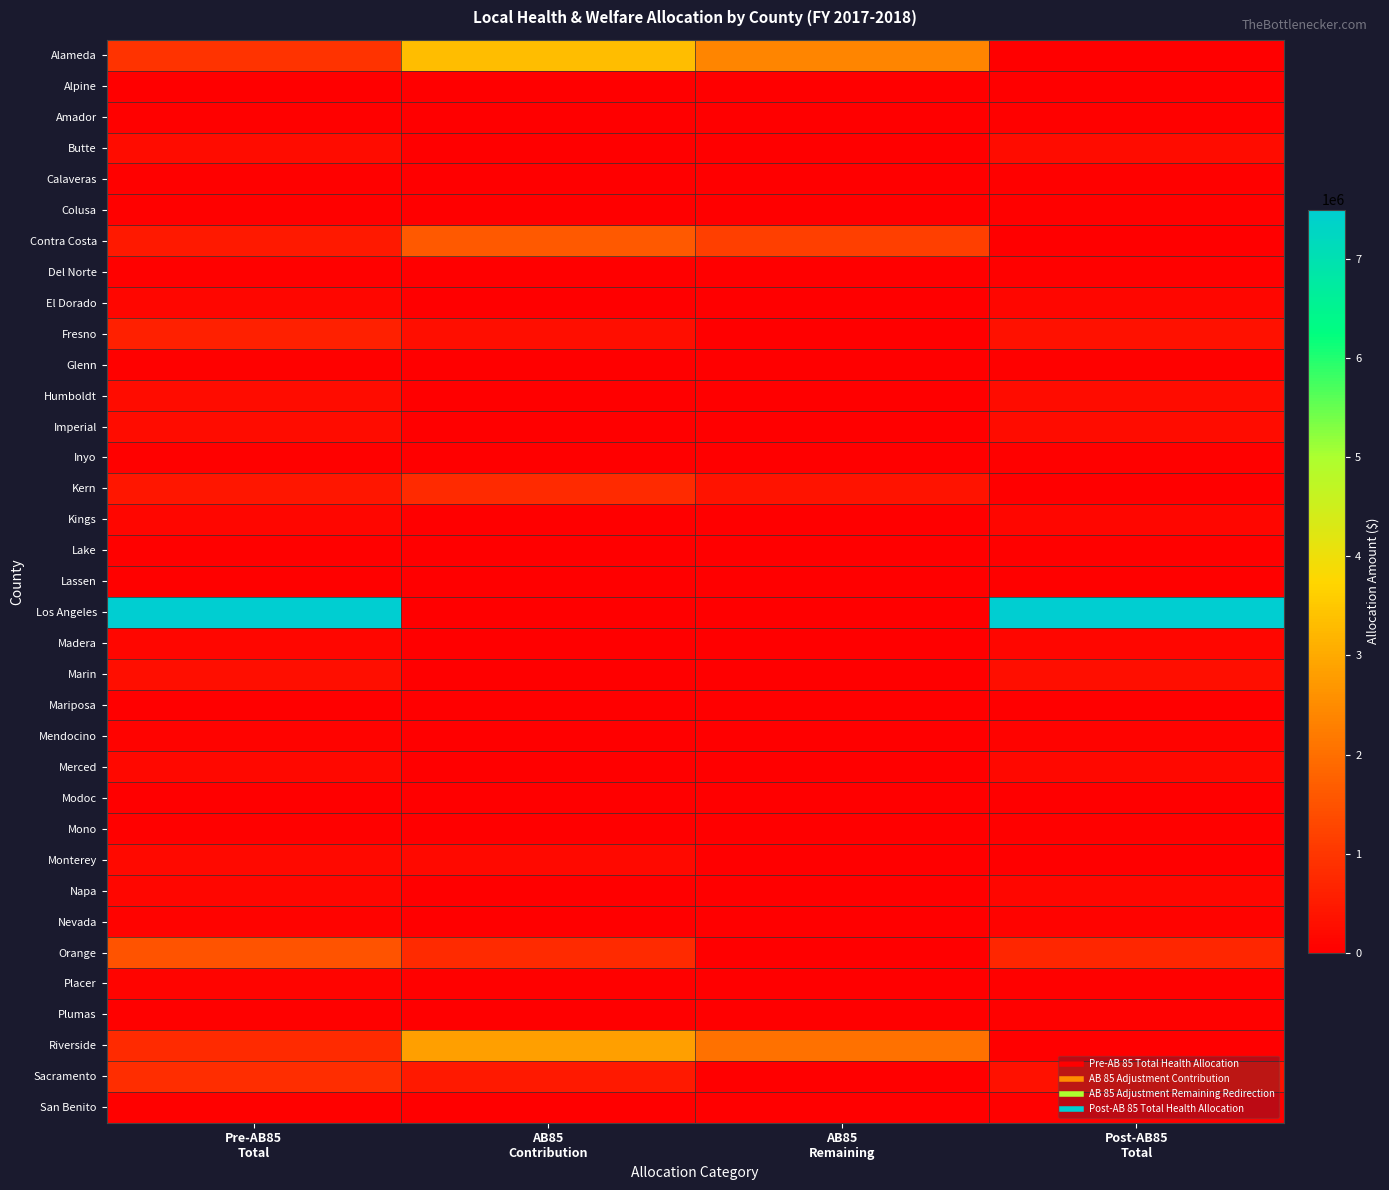

Reading left to right, list all the values displayed in this chart.

Alameda: Pre-AB85
Total=943374.9	AB85
Contribution=3338665.5	AB85
Remaining=2395290.6	Post-AB85
Total=0.0
Alpine: Pre-AB85
Total=2634.3	AB85
Contribution=0.0	AB85
Remaining=0.0	Post-AB85
Total=2634.3
Amador: Pre-AB85
Total=35672.5	AB85
Contribution=0.0	AB85
Remaining=0.0	Post-AB85
Total=35672.5
Butte: Pre-AB85
Total=248598.9	AB85
Contribution=0.0	AB85
Remaining=0.0	Post-AB85
Total=248598.9
Calaveras: Pre-AB85
Total=38157.4	AB85
Contribution=0.0	AB85
Remaining=0.0	Post-AB85
Total=38157.4
Colusa: Pre-AB85
Total=30411.2	AB85
Contribution=0.0	AB85
Remaining=0.0	Post-AB85
Total=30411.2
Contra Costa: Pre-AB85
Total=484364.1	AB85
Contribution=1635318.1	AB85
Remaining=1150954.0	Post-AB85
Total=0.0
Del Norte: Pre-AB85
Total=35225.7	AB85
Contribution=0.0	AB85
Remaining=0.0	Post-AB85
Total=35225.7
El Dorado: Pre-AB85
Total=139645.8	AB85
Contribution=0.0	AB85
Remaining=0.0	Post-AB85
Total=139645.8
Fresno: Pre-AB85
Total=609458.9	AB85
Contribution=270477.8	AB85
Remaining=0.0	Post-AB85
Total=338981.0
Glenn: Pre-AB85
Total=34053.6	AB85
Contribution=0.0	AB85
Remaining=0.0	Post-AB85
Total=34053.6
Humboldt: Pre-AB85
Total=247472.2	AB85
Contribution=0.0	AB85
Remaining=0.0	Post-AB85
Total=247472.2
Imperial: Pre-AB85
Total=248166.4	AB85
Contribution=0.0	AB85
Remaining=0.0	Post-AB85
Total=248166.4
Inyo: Pre-AB85
Total=46385.8	AB85
Contribution=0.0	AB85
Remaining=0.0	Post-AB85
Total=46385.8
Kern: Pre-AB85
Total=412636.7	AB85
Contribution=775553.0	AB85
Remaining=362916.3	Post-AB85
Total=0.0
Kings: Pre-AB85
Total=123201.7	AB85
Contribution=0.0	AB85
Remaining=0.0	Post-AB85
Total=123201.7
Lake: Pre-AB85
Total=53635.8	AB85
Contribution=0.0	AB85
Remaining=0.0	Post-AB85
Total=53635.8
Lassen: Pre-AB85
Total=36331.9	AB85
Contribution=0.0	AB85
Remaining=0.0	Post-AB85
Total=36331.9
Los Angeles: Pre-AB85
Total=7497841.9	AB85
Contribution=0.0	AB85
Remaining=0.0	Post-AB85
Total=7497841.9
Madera: Pre-AB85
Total=122975.6	AB85
Contribution=0.0	AB85
Remaining=0.0	Post-AB85
Total=122975.6
Marin: Pre-AB85
Total=280646.6	AB85
Contribution=0.0	AB85
Remaining=0.0	Post-AB85
Total=280646.6
Mariposa: Pre-AB85
Total=19710.7	AB85
Contribution=0.0	AB85
Remaining=0.0	Post-AB85
Total=19710.7
Mendocino: Pre-AB85
Total=77867.3	AB85
Contribution=0.0	AB85
Remaining=0.0	Post-AB85
Total=77867.3
Merced: Pre-AB85
Total=149033.9	AB85
Contribution=0.0	AB85
Remaining=0.0	Post-AB85
Total=149033.9
Modoc: Pre-AB85
Total=21776.5	AB85
Contribution=0.0	AB85
Remaining=0.0	Post-AB85
Total=21776.5
Mono: Pre-AB85
Total=29681.9	AB85
Contribution=0.0	AB85
Remaining=0.0	Post-AB85
Total=29681.9
Monterey: Pre-AB85
Total=195574.7	AB85
Contribution=180211.8	AB85
Remaining=0.0	Post-AB85
Total=15362.9
Napa: Pre-AB85
Total=118668.1	AB85
Contribution=0.0	AB85
Remaining=0.0	Post-AB85
Total=118668.1
Nevada: Pre-AB85
Total=75666.9	AB85
Contribution=0.0	AB85
Remaining=0.0	Post-AB85
Total=75666.9
Orange: Pre-AB85
Total=1513896.0	AB85
Contribution=787528.7	AB85
Remaining=0.0	Post-AB85
Total=726367.3
Placer: Pre-AB85
Total=90483.1	AB85
Contribution=54289.8	AB85
Remaining=0.0	Post-AB85
Total=36193.2
Plumas: Pre-AB85
Total=32503.8	AB85
Contribution=0.0	AB85
Remaining=0.0	Post-AB85
Total=32503.8
Riverside: Pre-AB85
Total=786213.2	AB85
Contribution=2824160.5	AB85
Remaining=2037947.3	Post-AB85
Total=0.0
Sacramento: Pre-AB85
Total=822309.3	AB85
Contribution=493385.6	AB85
Remaining=0.0	Post-AB85
Total=328923.7
San Benito: Pre-AB85
Total=44690.1	AB85
Contribution=0.0	AB85
Remaining=0.0	Post-AB85
Total=44690.1